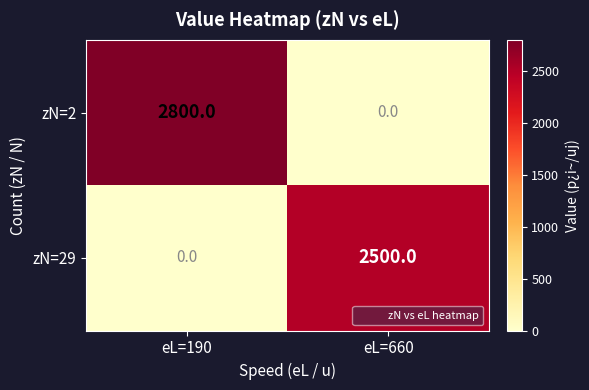

What is the spread (max minus min) of values at eL=190?

2800